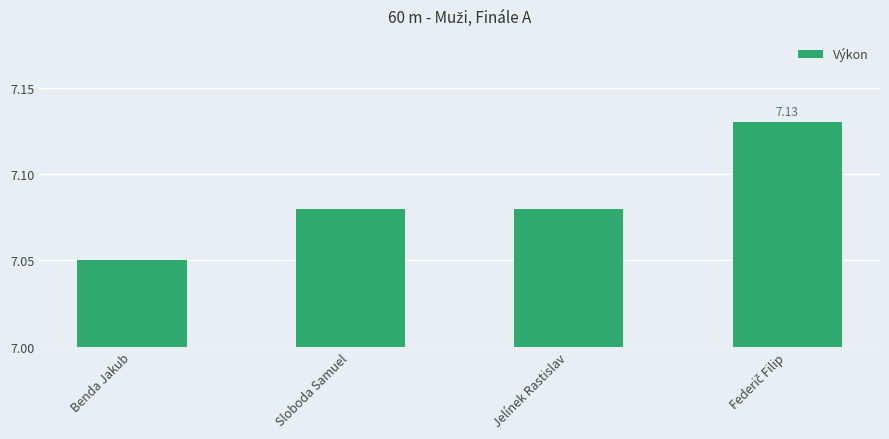

Approximately how many times larger is the value at Benda Jakub compared to Jelínek Rastislav?

1.0